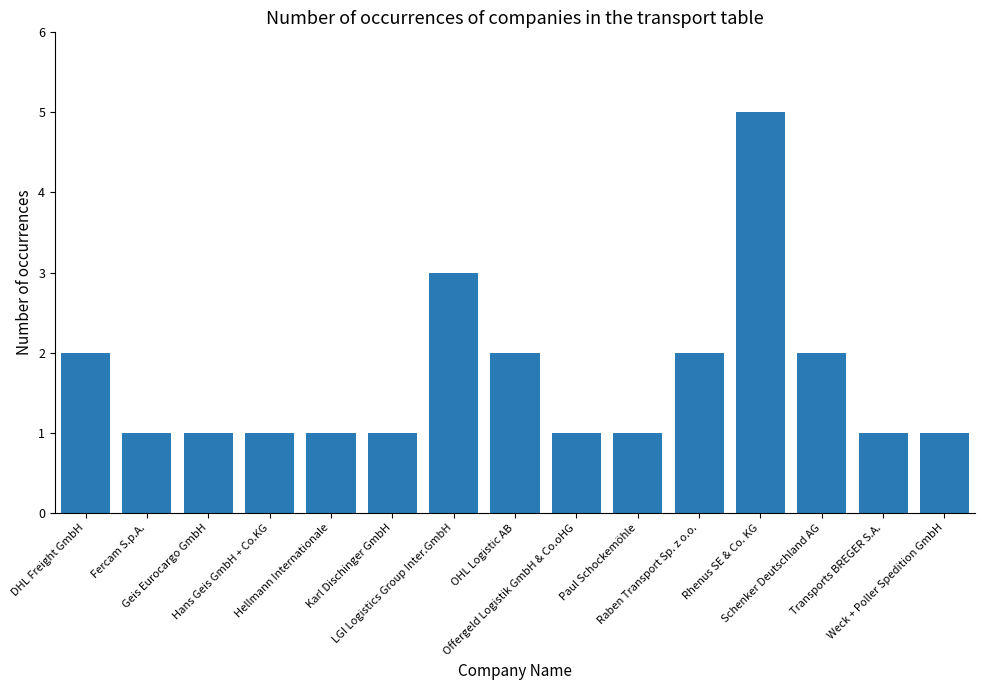

The value at Paul Schockemöhle is 2. True or false?

False